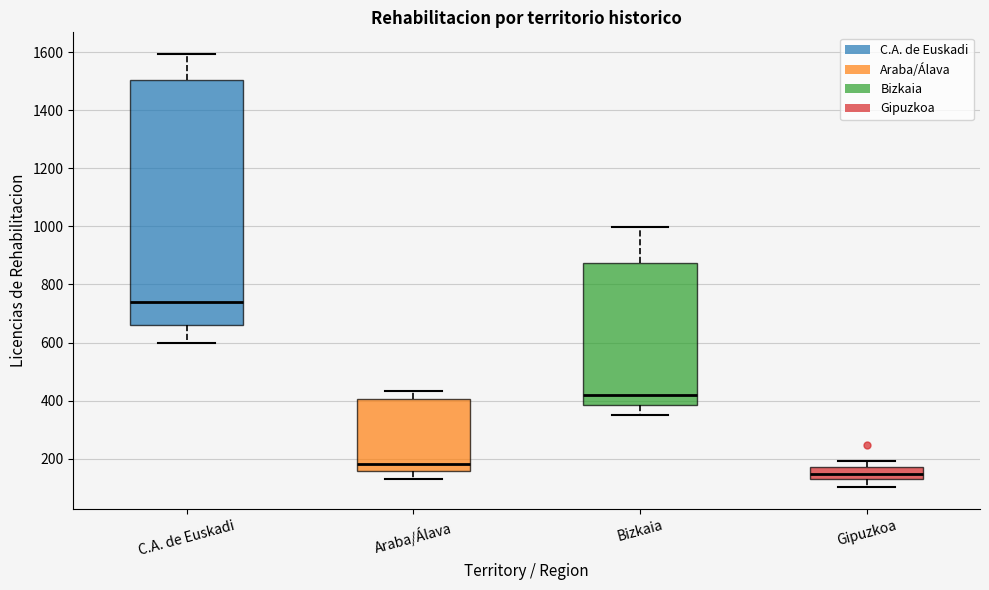

Reading left to right, read every box against the y-axis: the position of its median line, the range the box covers, and the ends of its whiskers. The values are not printed on the chart, so give them approximately, as read against the axis.

C.A. de Euskadi: median 740, box 660 to 1500, whiskers 600 to 1600
Araba/Álava: median 180, box 160 to 400, whiskers 120 to 440
Bizkaia: median 420, box 380 to 880, whiskers 360 to 1000
Gipuzkoa: median 140, box 120 to 180, whiskers 100 to 200